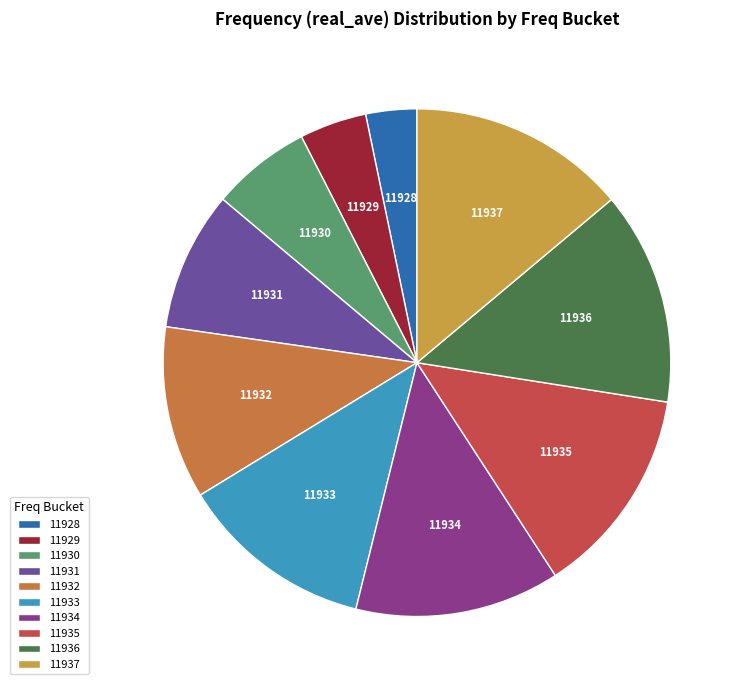

Which slice is the smallest?

11928